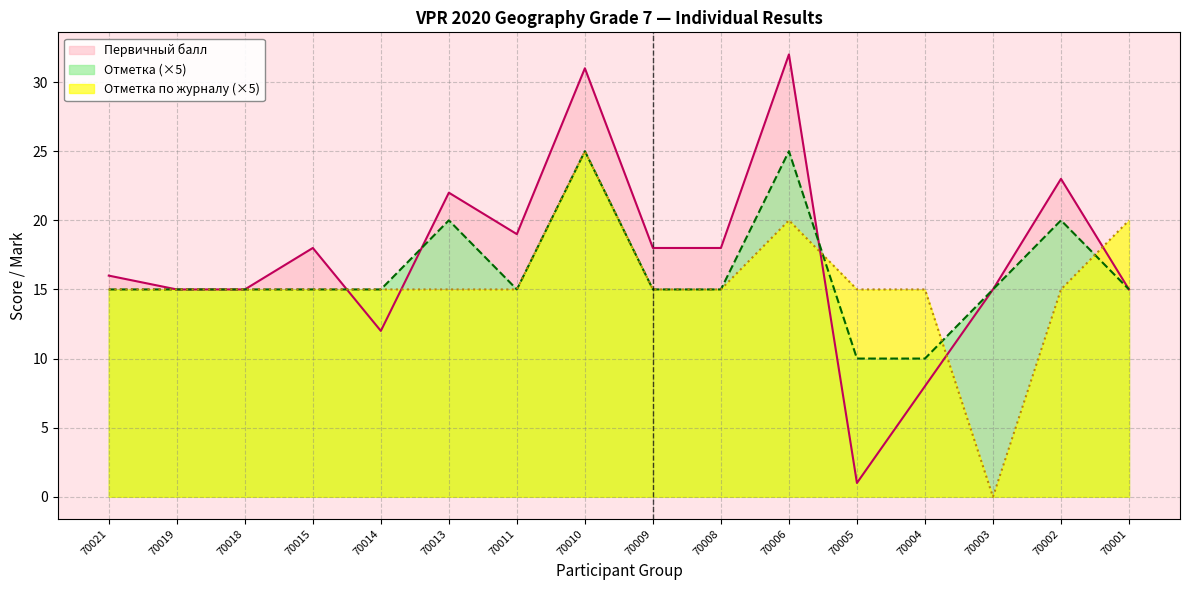

After their last crossing, which series has the higher values: Первичный балл or Отметка?

Отметка